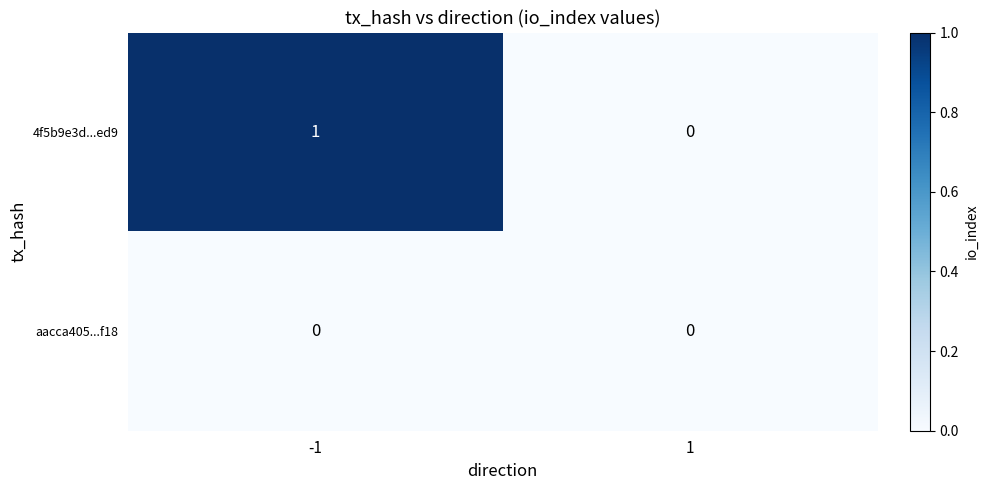

Reading left to right, extract all data points from this chart.

4f5b9e3d...ed9: -1=1	1=0
aacca405...f18: -1=0	1=0